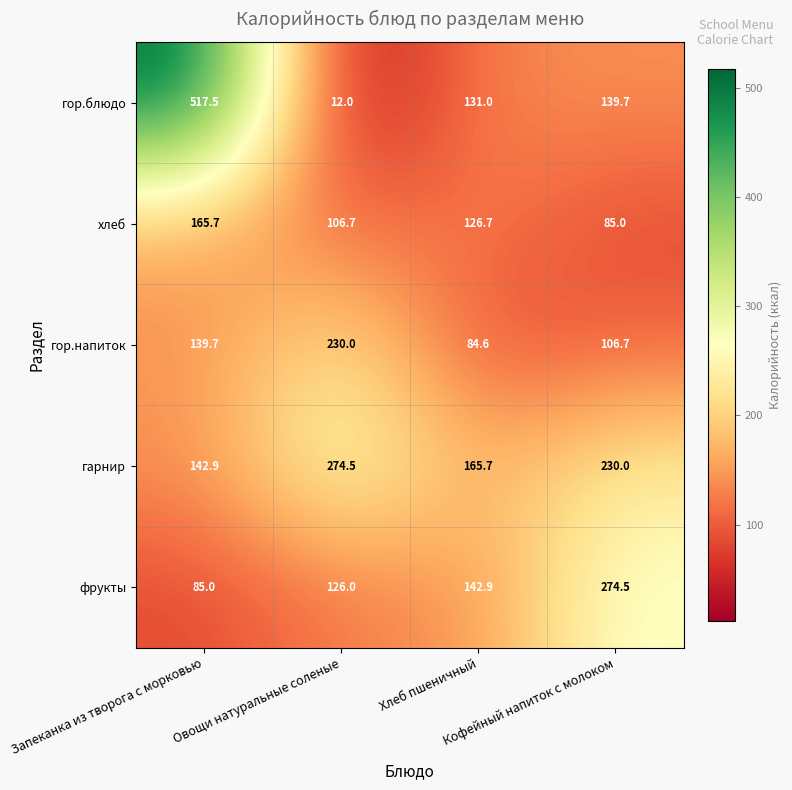

What is the average value of the гарнир series?

203.3